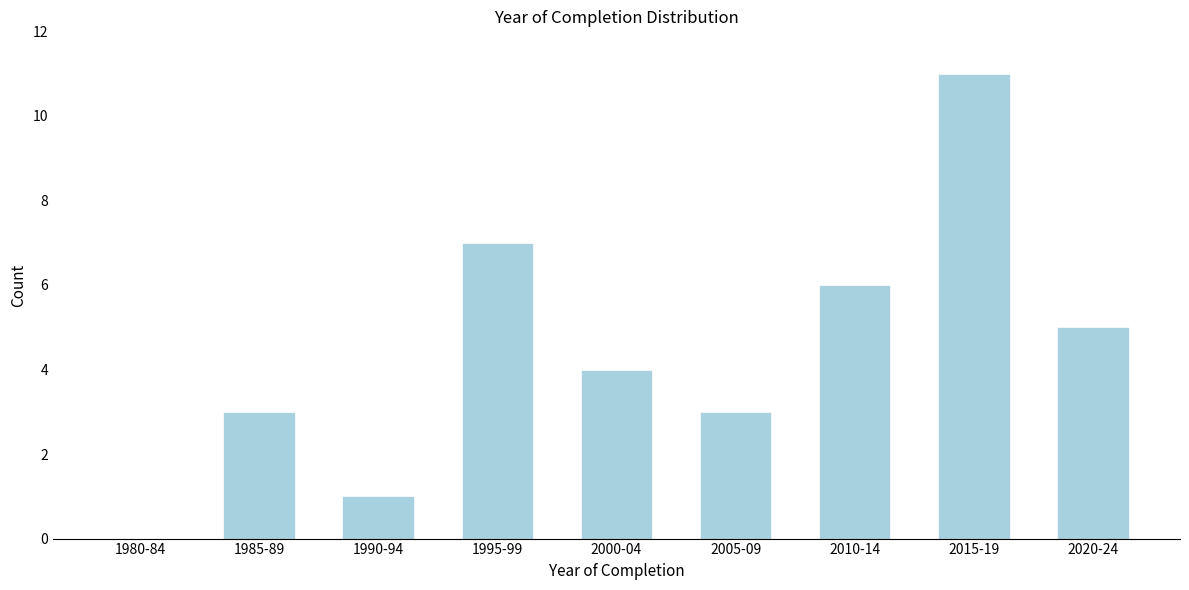

Reading left to right, extract all data points from this chart.

1980-84=0	1985-89=3	1990-94=1	1995-99=7	2000-04=4	2005-09=3	2010-14=6	2015-19=11	2020-24=5